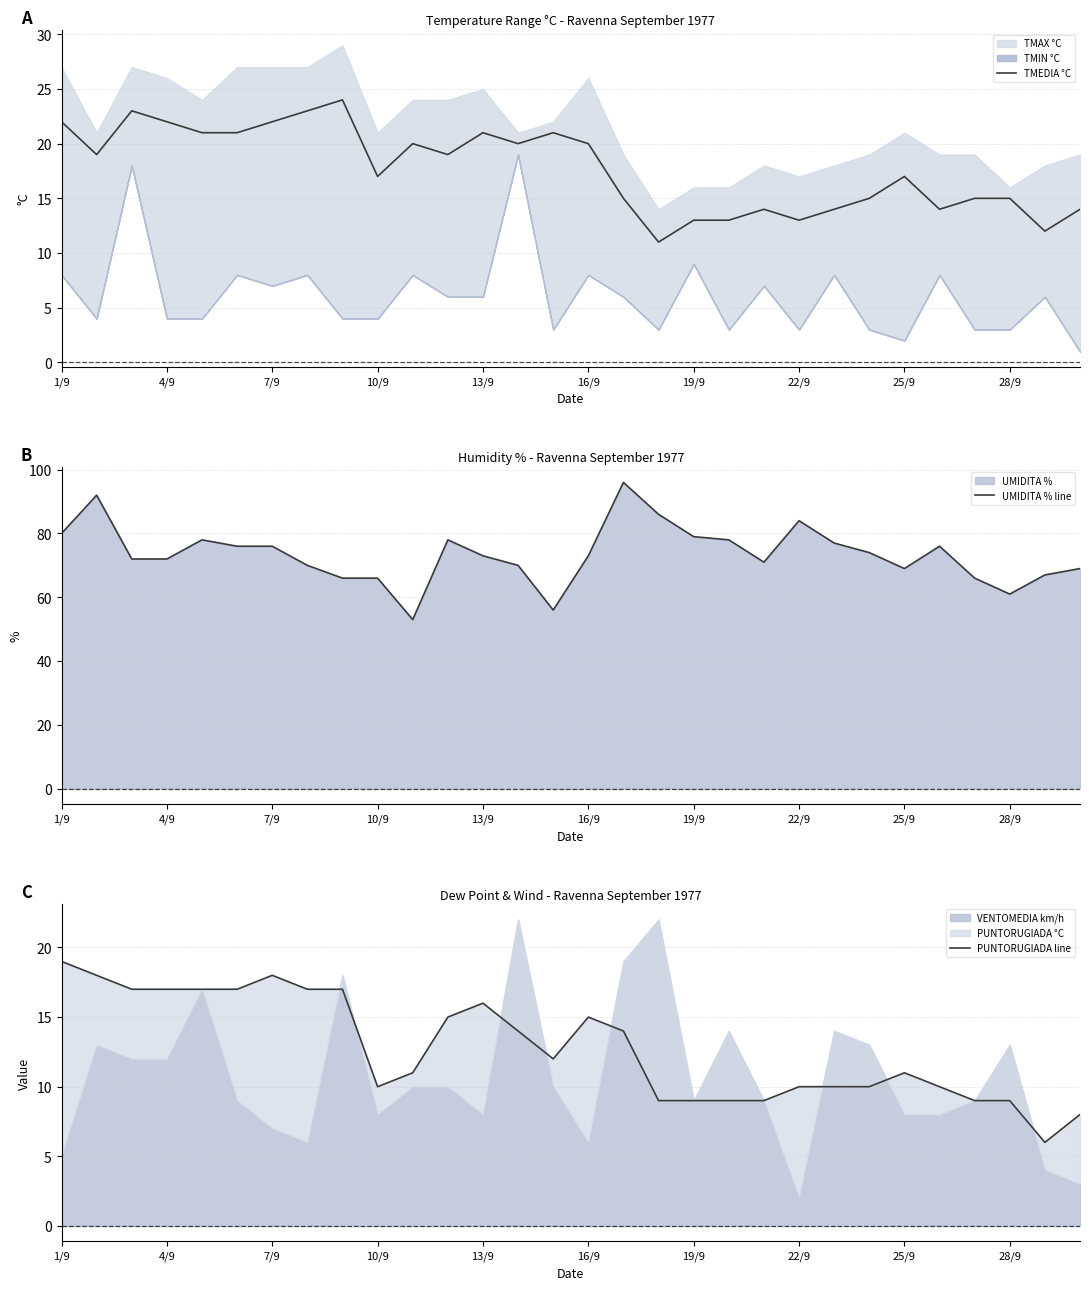

Which series has the widest spread of values?

UMIDITA % line